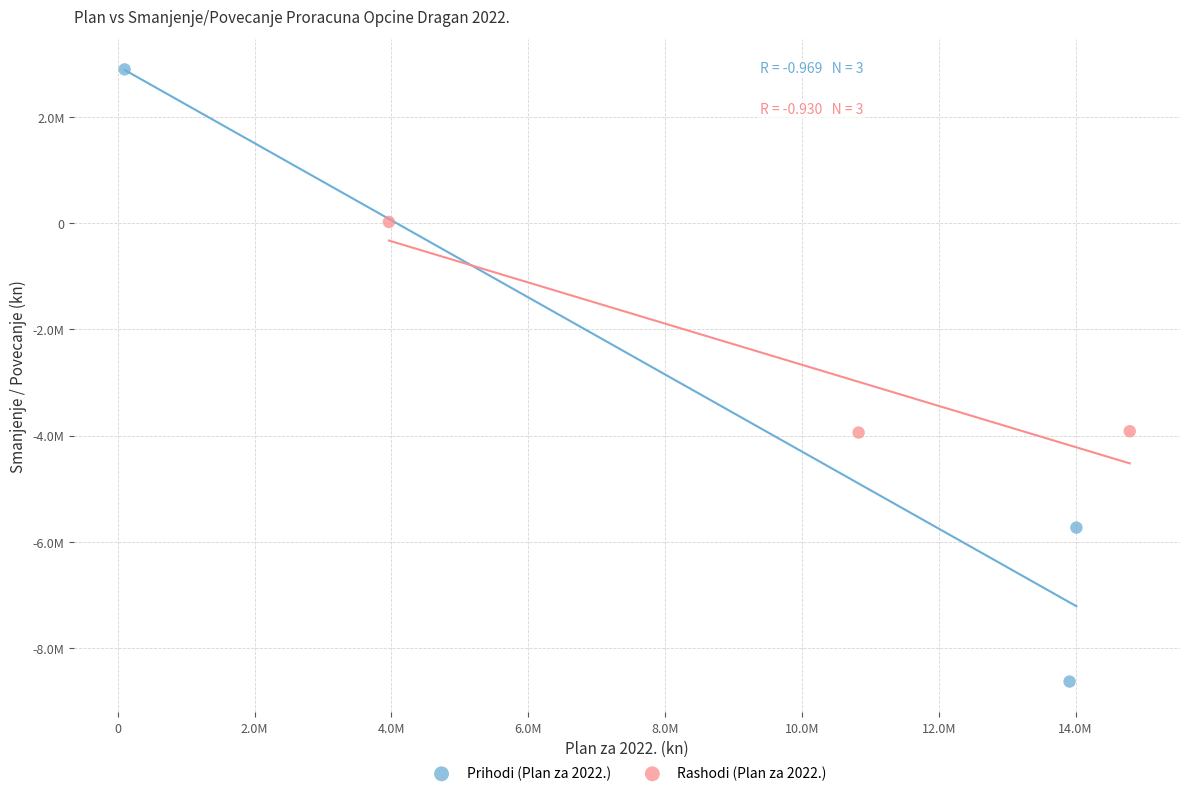

What are all the series names shown in the legend?

Prihodi (Plan za 2022.), Rashodi (Plan za 2022.)